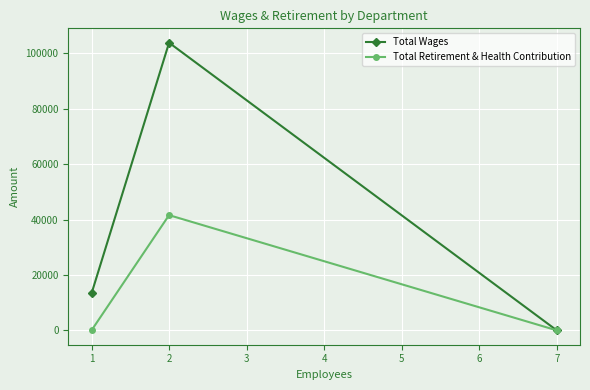

Which label corresponds to the largest value in the chart?

2